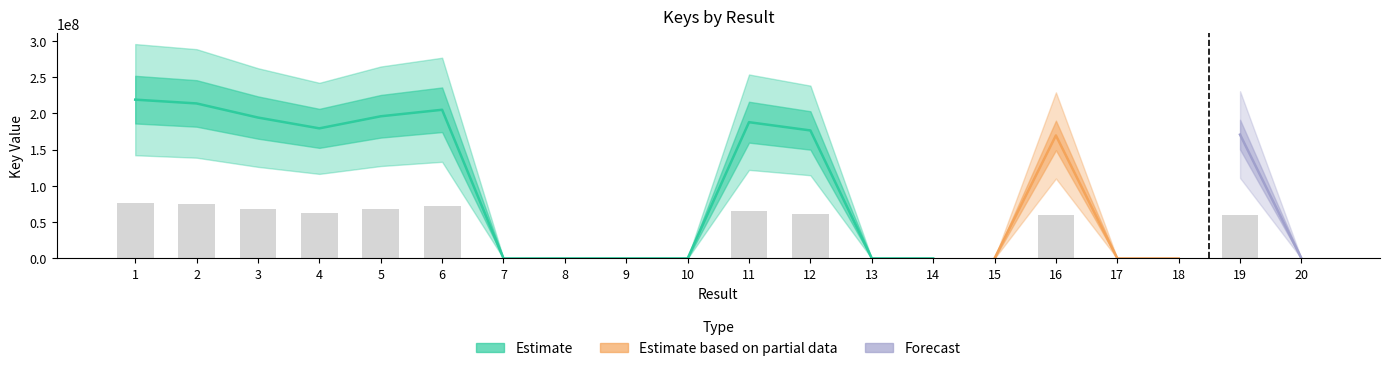

What is the sum of the values at 12 and 4?

124557491.4